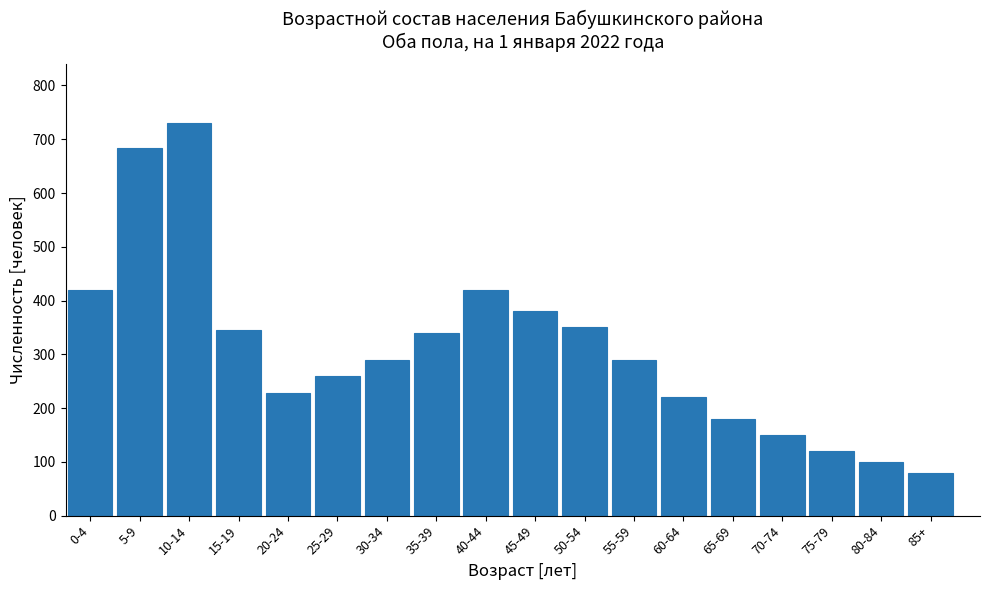

Reading left to right, list all the values displayed in this chart.

420	684	730	346	228	260	290	340	420	380	350	290	220	180	150	120	100	80